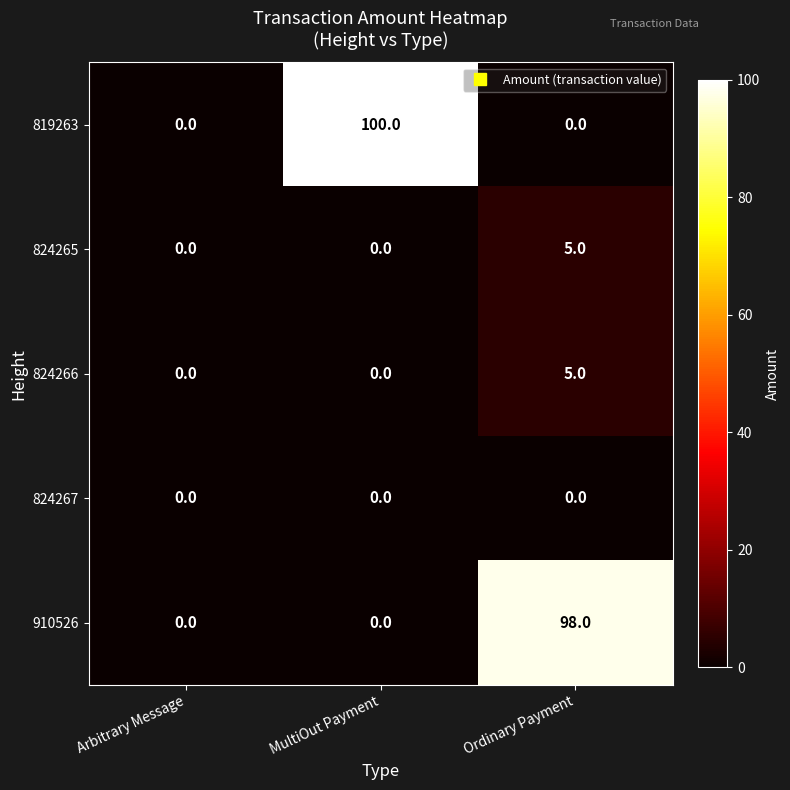

What is the total value across all series at MultiOut Payment?

100